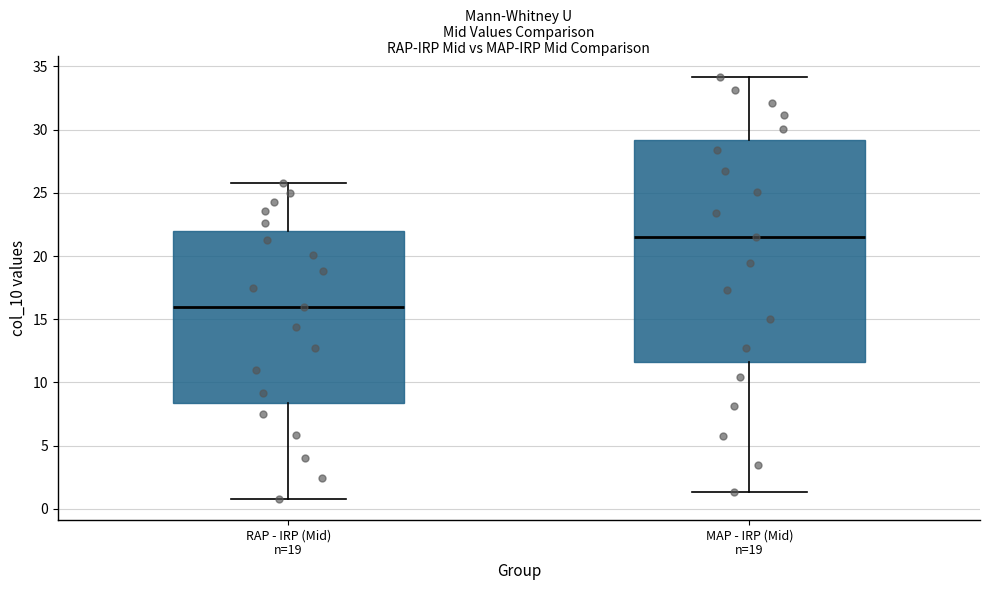

Which box has the highest median line?

MAP - IRP (Mid) n=19